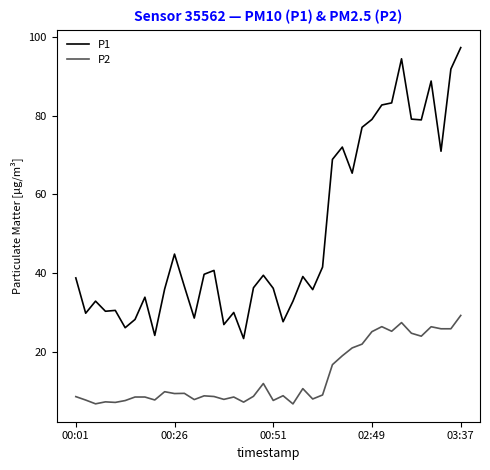

What is the minimum value for P2?

6.8